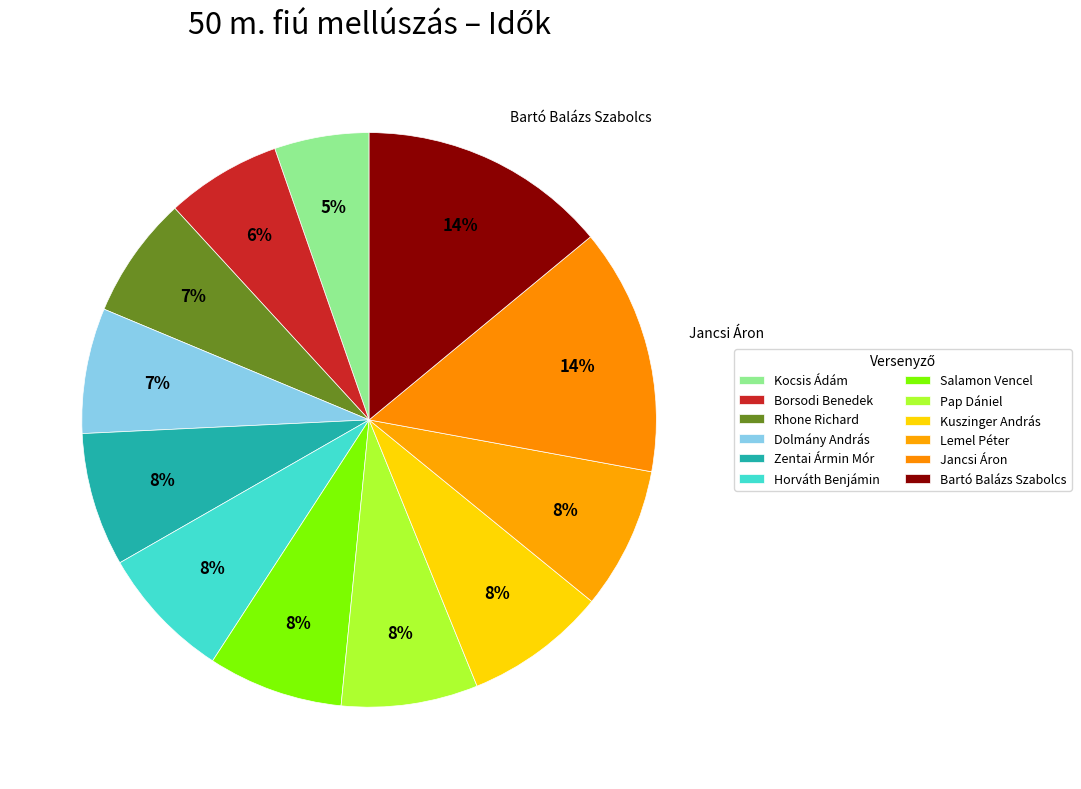

Count the number of slices in the pie.

12